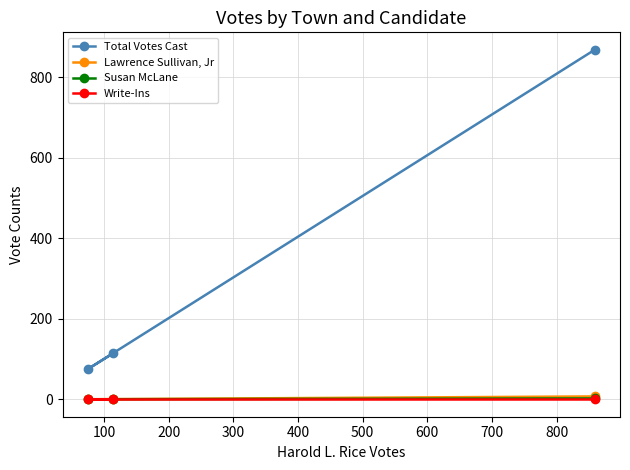

What is the greatest value displayed?

868